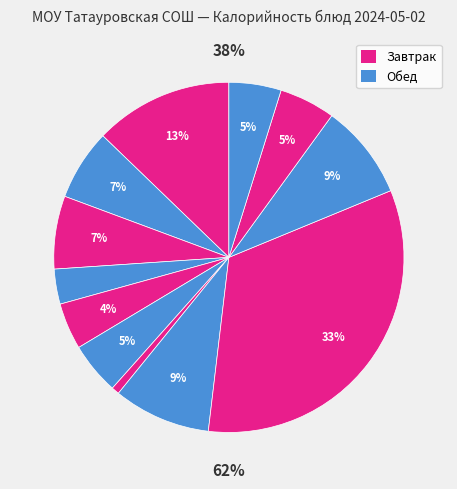

Is there any slice that represents more than half of the pie?

No